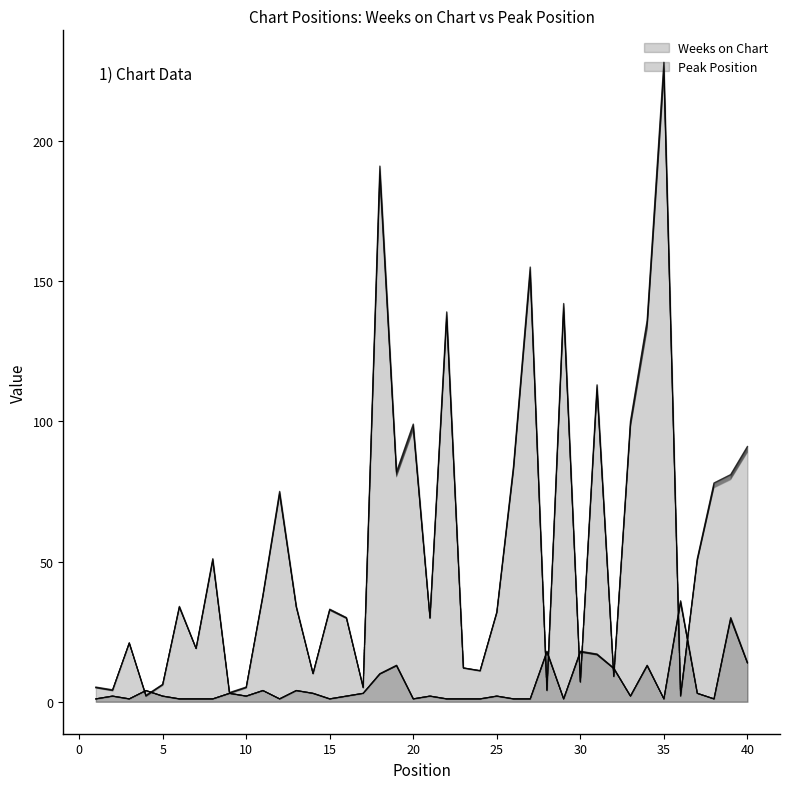

How many interior local valleys does the Weeks on Chart series have?

13